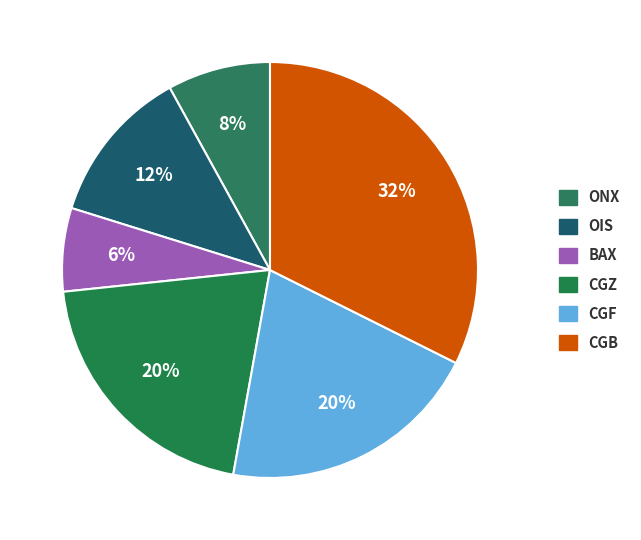

How many segments does this pie chart have?

6